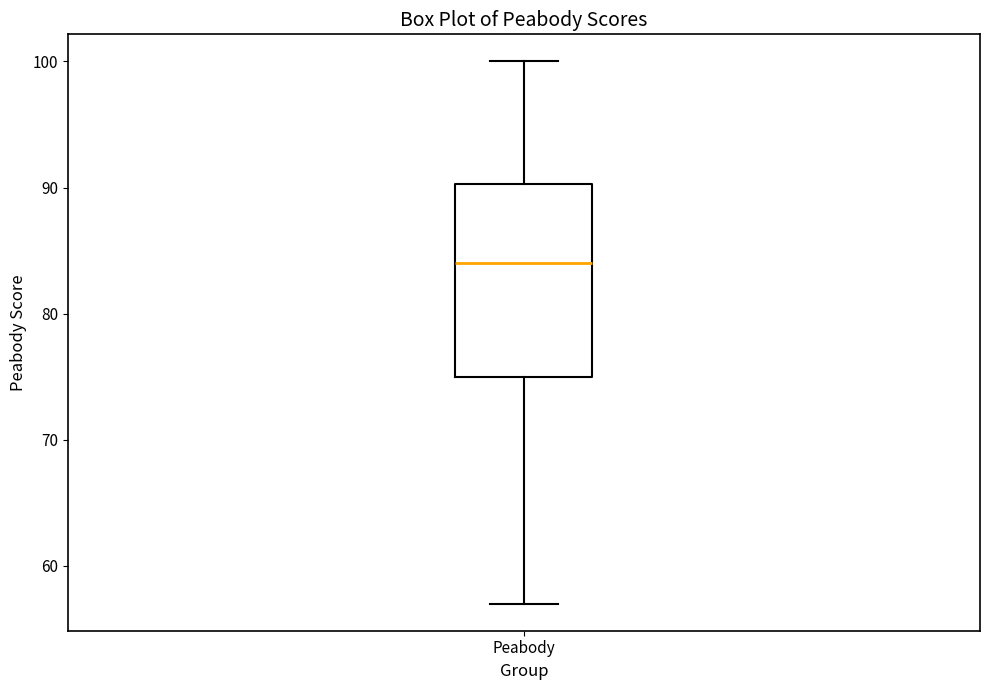

Read this box plot against the y-axis: the position of the median line, the range covered by the box, and the ends of both whiskers. The values are not printed on the chart, so give them approximately, as read against the axis.

median 84, box 75 to 90, whiskers 57 to 100